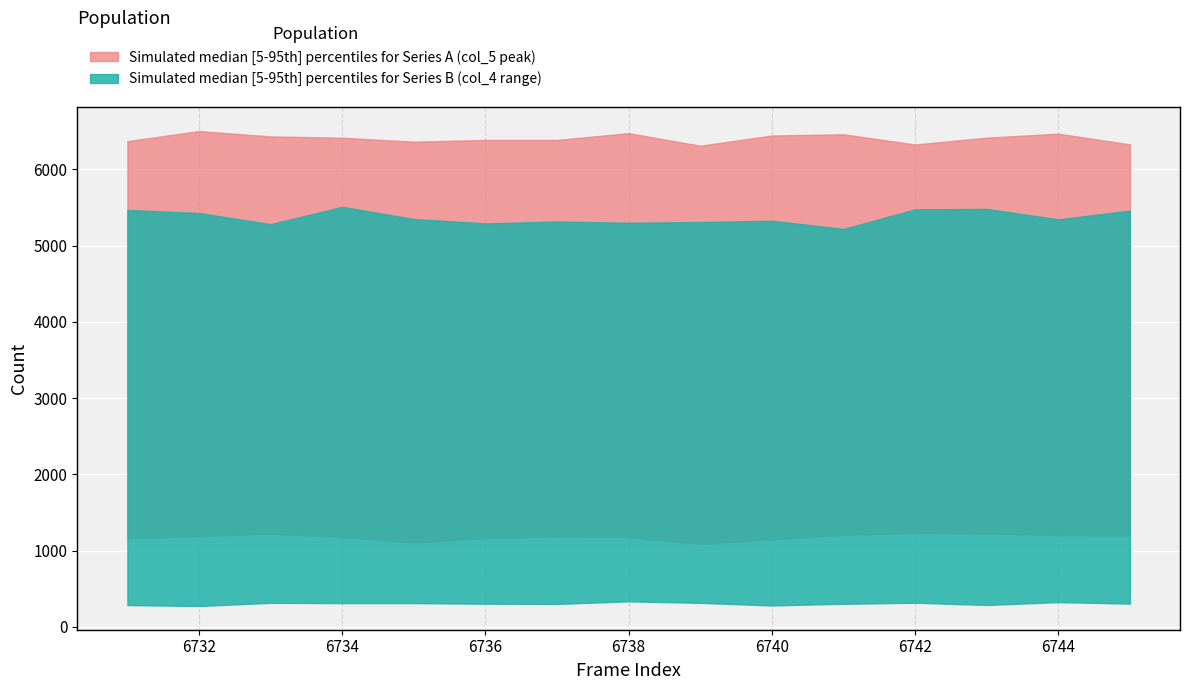

How many values in the upper_teal series are below 5343?

7